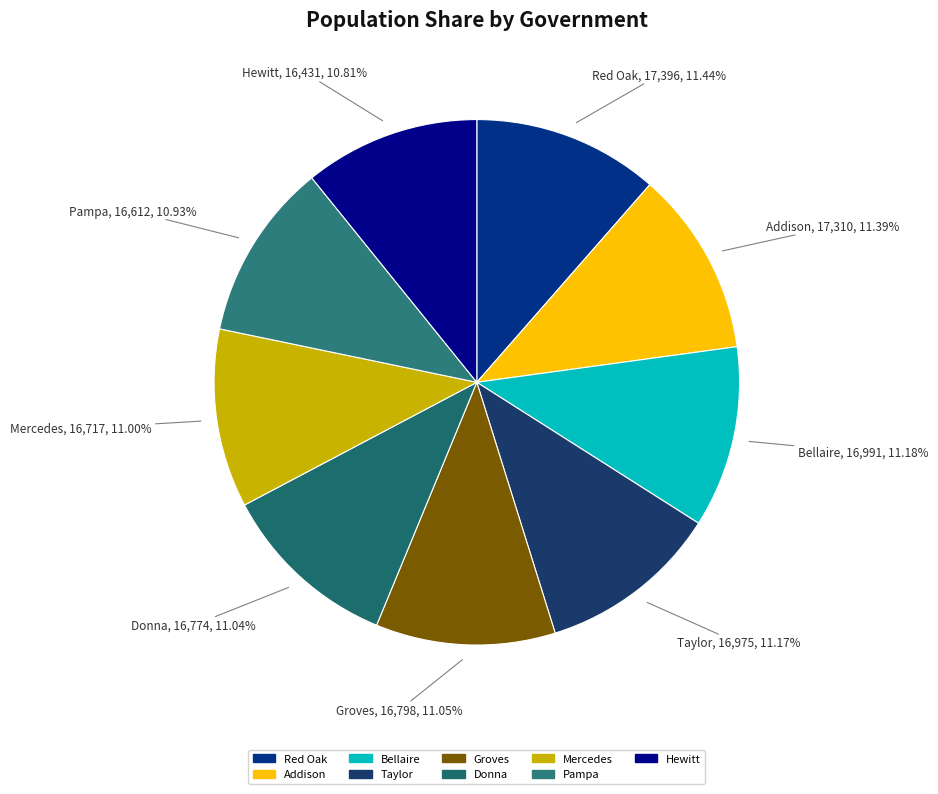

Approximately how many times larger is the value at Donna compared to Pampa?

1.0